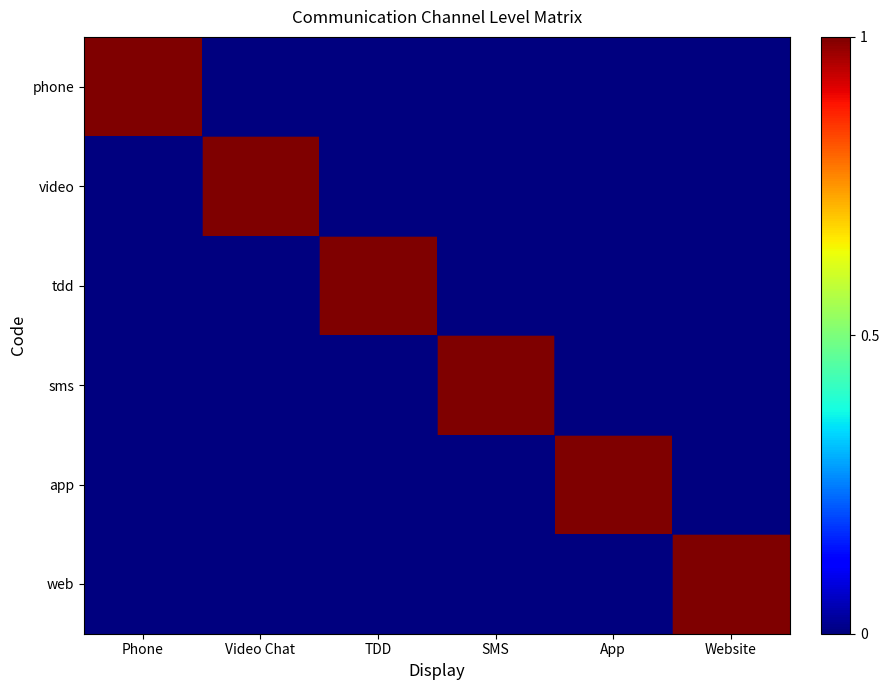

What is the difference between the highest and lowest values at App?

1